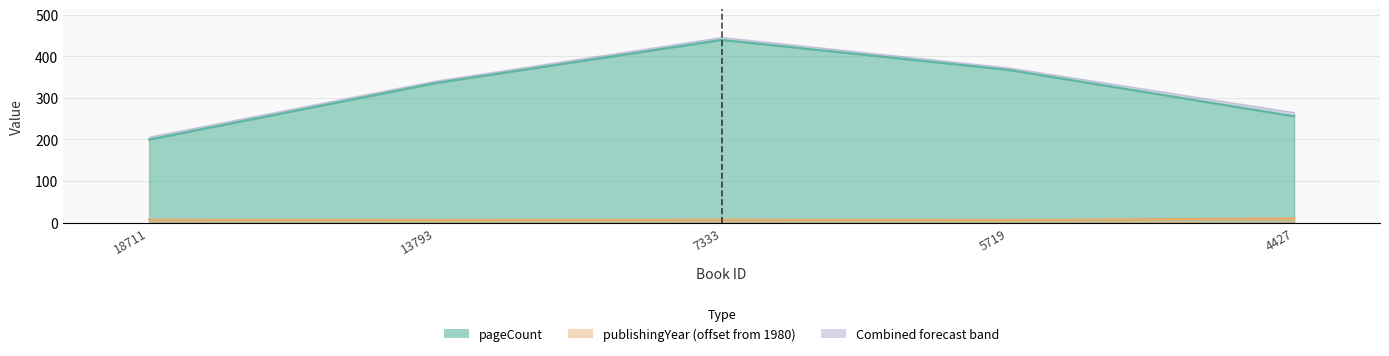

What is the value of the publishingYear point at the 1st from the left?

7